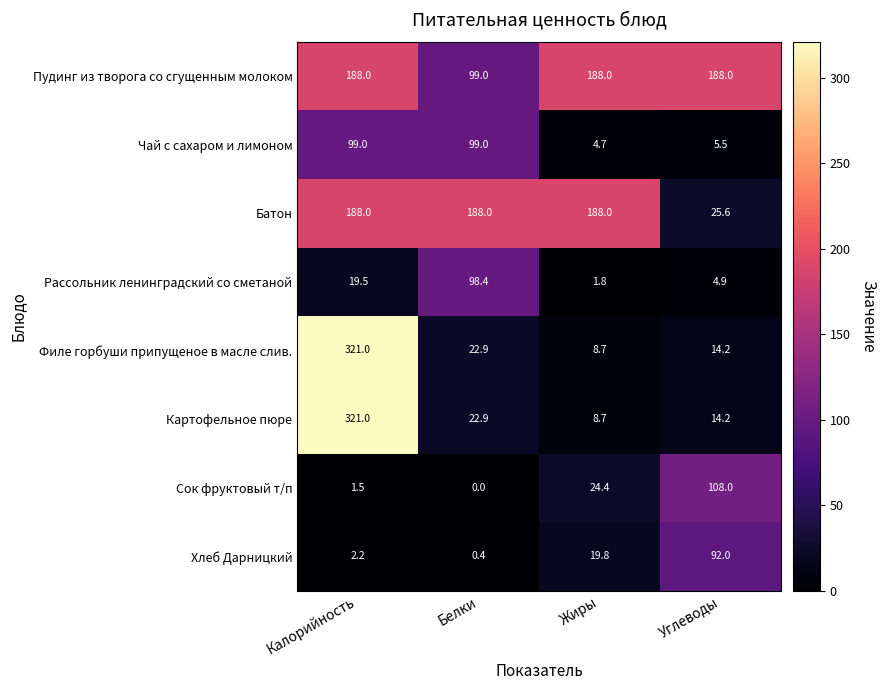

What is the total value across all series at Калорийность?

1140.2